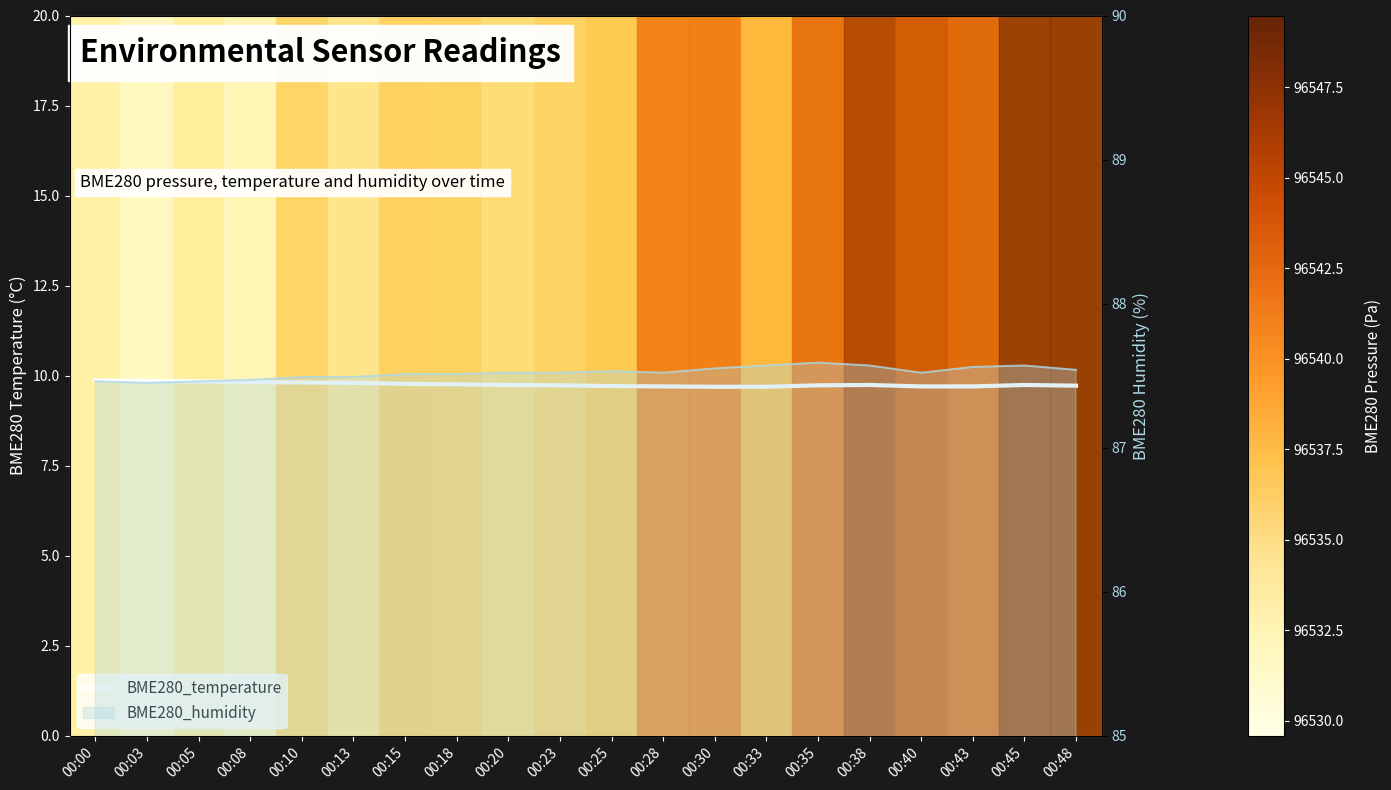

Reading left to right, what are all the values shown in this chart?

00:00=9.9	00:03=9.8	00:05=9.8	00:08=9.8	00:10=9.8	00:13=9.8	00:15=9.8	00:18=9.8	00:20=9.7	00:23=9.7	00:25=9.7	00:28=9.7	00:30=9.7	00:33=9.7	00:35=9.7	00:38=9.7	00:40=9.7	00:43=9.7	00:45=9.7	00:48=9.7